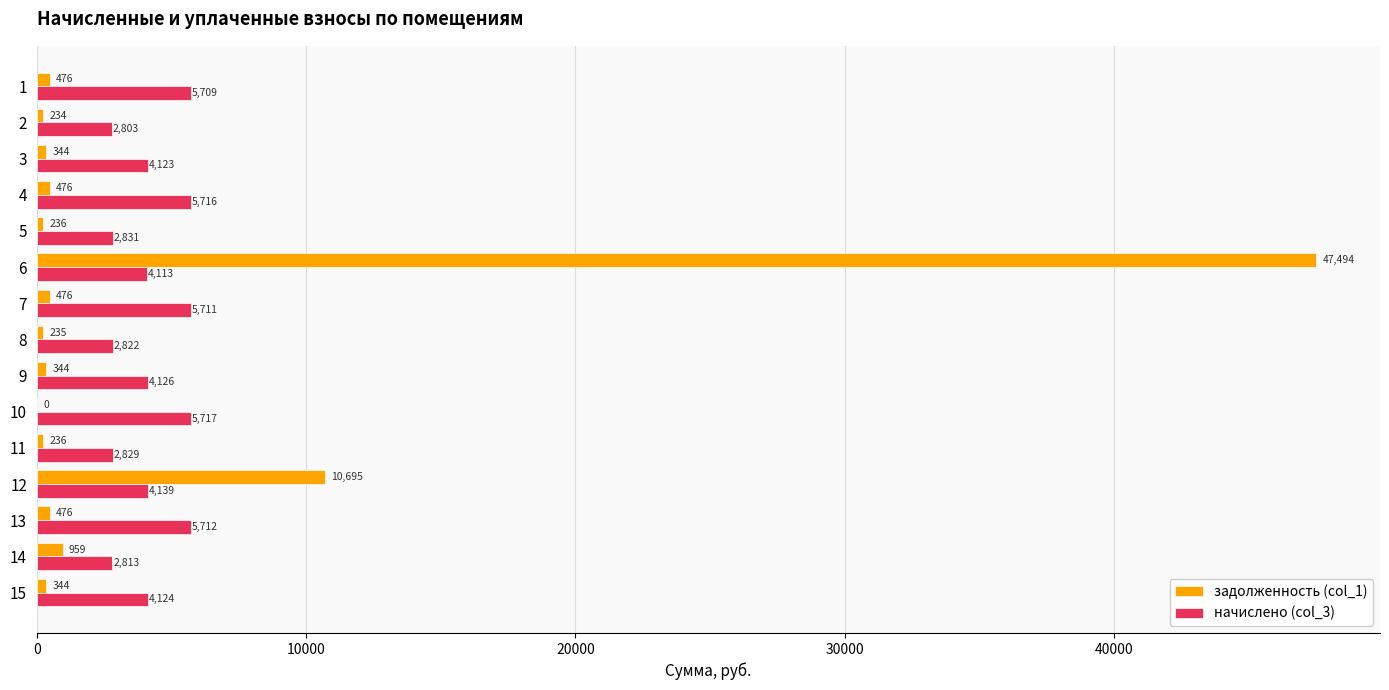

Which series changed the most between 11 and 14?

задолженность (col_1)